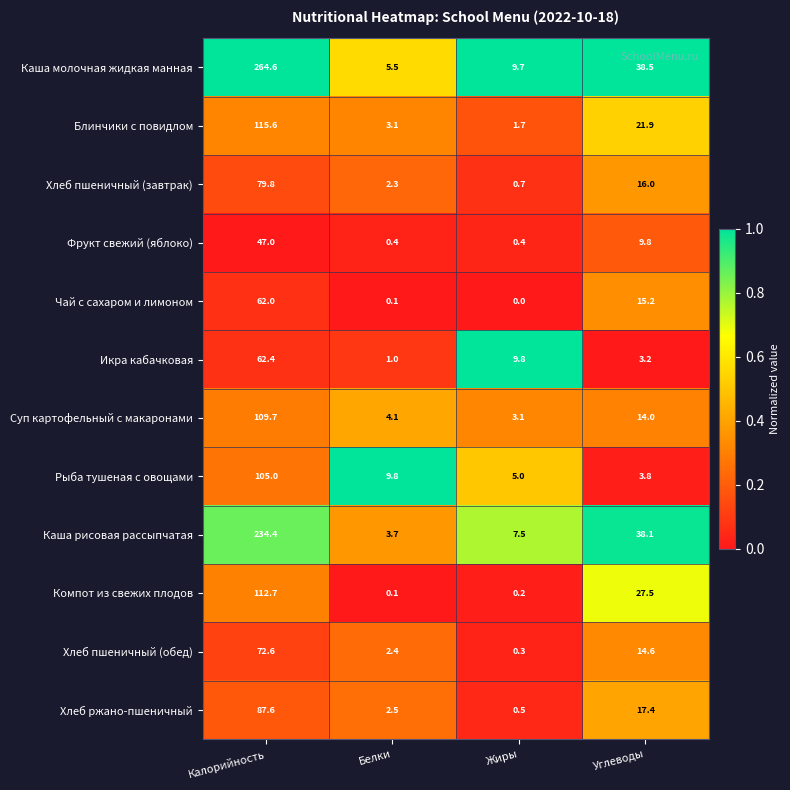

Which label corresponds to the smallest value in the chart?

Жиры